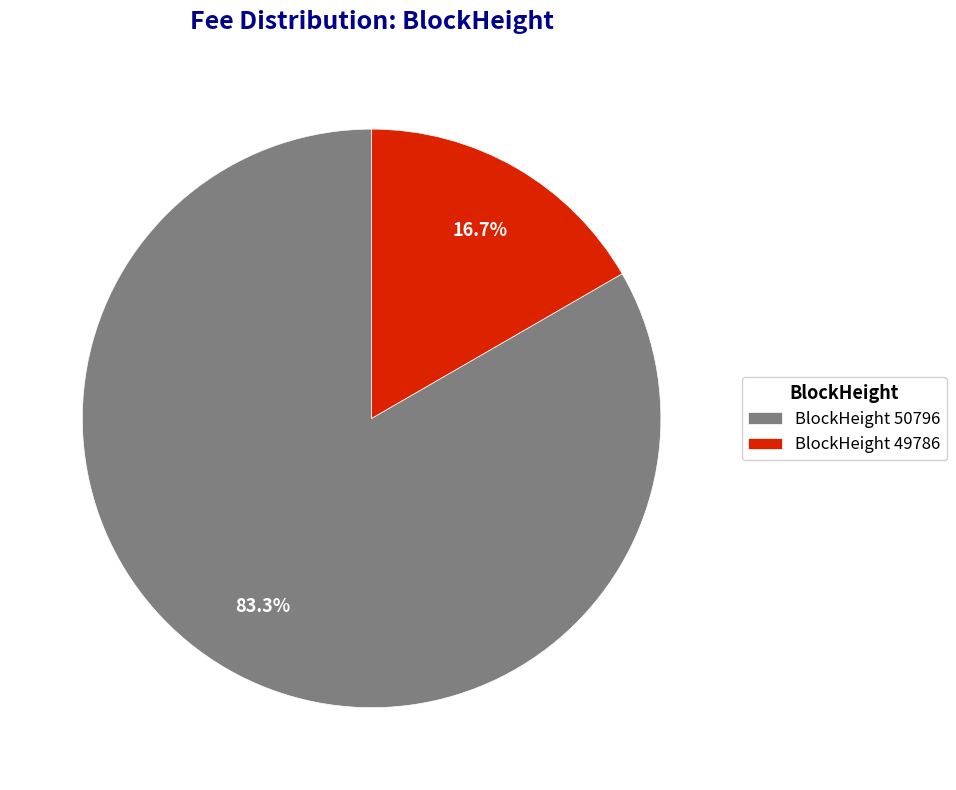

How many slices are in this pie chart?

2